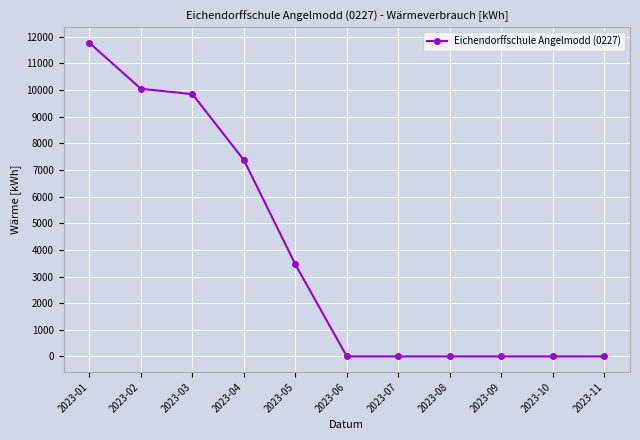

What is the difference between the values at 2023-06 and 2023-03?

9849